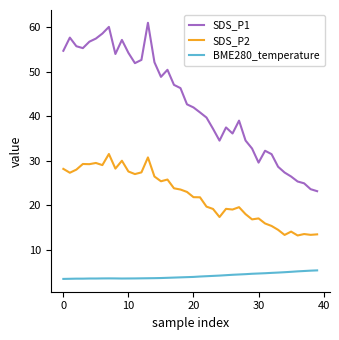

What is the minimum value shown in the chart?

3.4